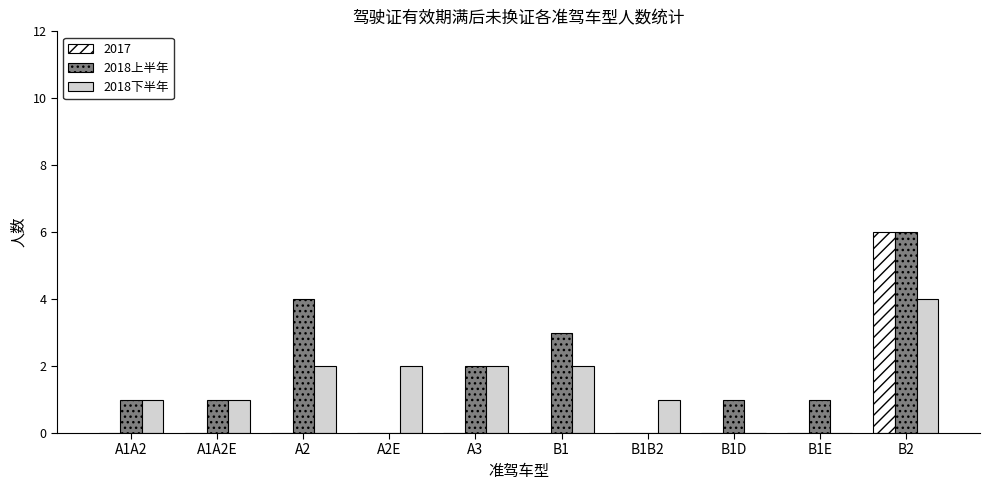

Reading right to left, extract all data points from this chart.

2017: B2=6	B1E=0	B1D=0	B1B2=0	B1=0	A3=0	A2E=0	A2=0	A1A2E=0	A1A2=0
2018上半年: B2=6	B1E=1	B1D=1	B1B2=0	B1=3	A3=2	A2E=0	A2=4	A1A2E=1	A1A2=1
2018下半年: B2=4	B1E=0	B1D=0	B1B2=1	B1=2	A3=2	A2E=2	A2=2	A1A2E=1	A1A2=1